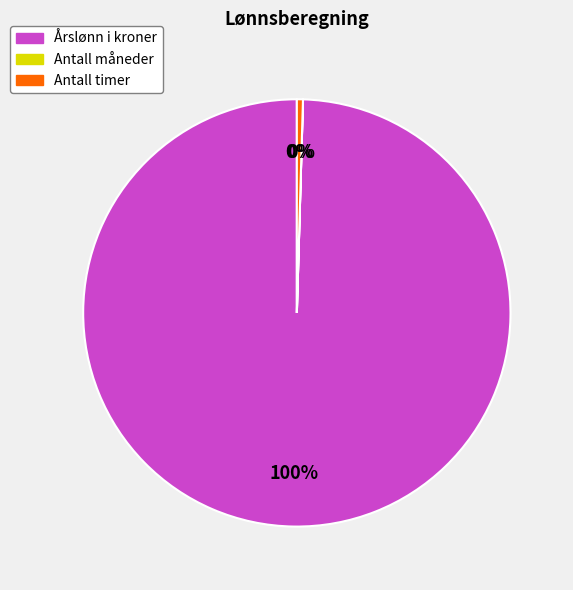

To the nearest percent, what portion does Årslønn i kroner represent?

100%